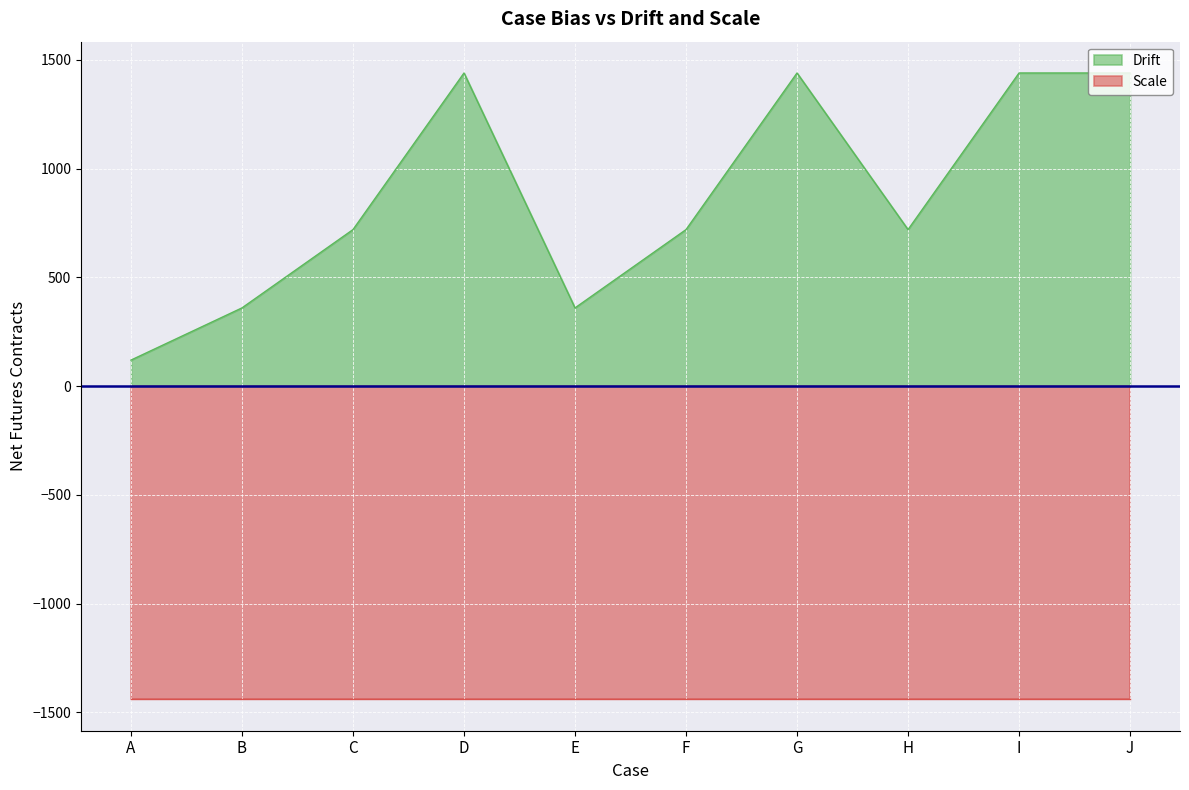

List the labels in order of value, largest first.

D, G, I, J, C, F, H, B, E, A